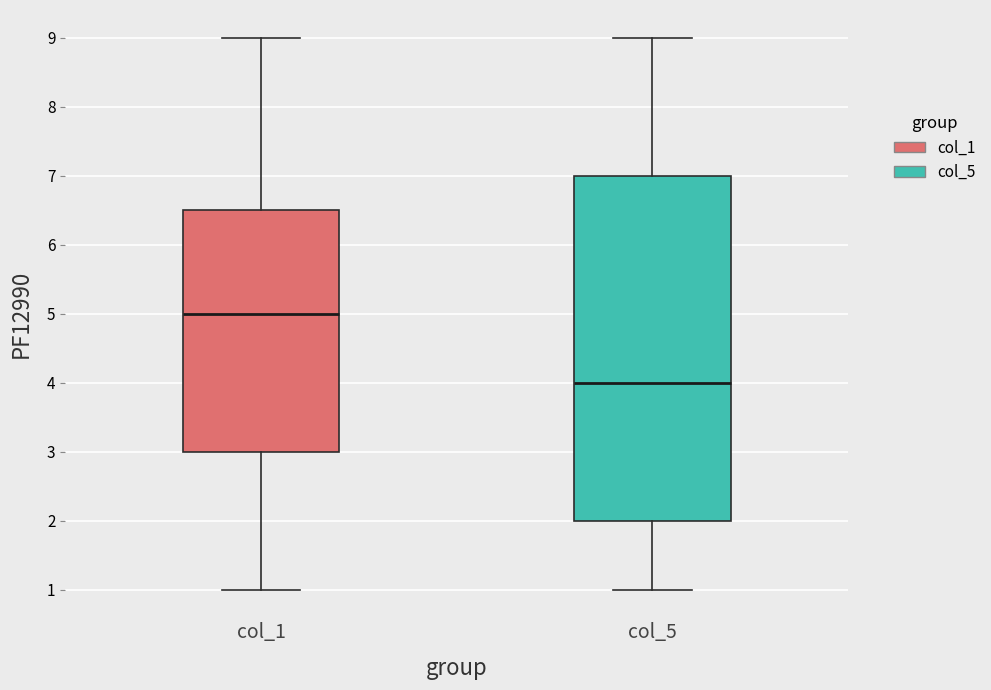

Where does the median line of the box for col_1 sit on the y-axis? The values are not printed on the chart, so give them approximately, as read against the axis.

5.0